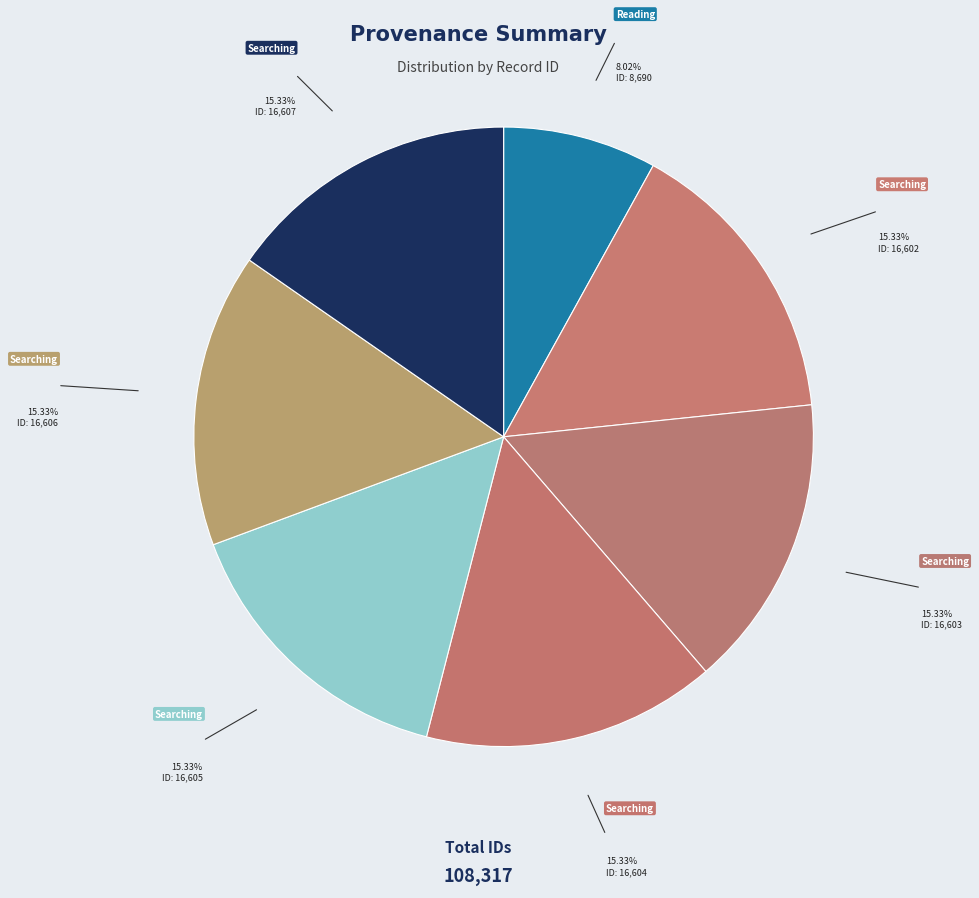

To the nearest percent, what is the difference between the largest and smallest slice percentages?

7%